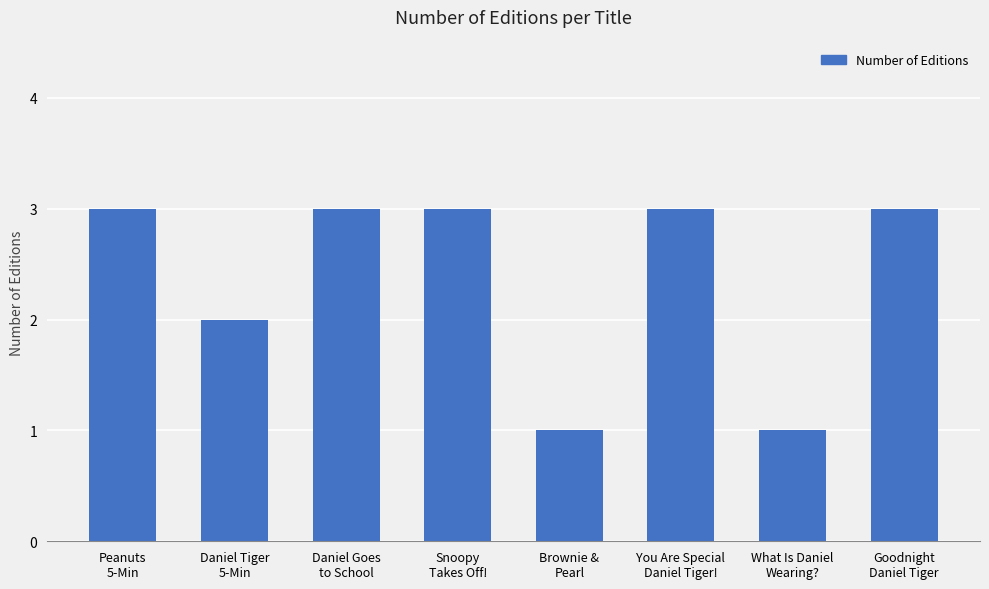

The chart shows a value of 3 at Snoopy
Takes Off!. True or false?

True